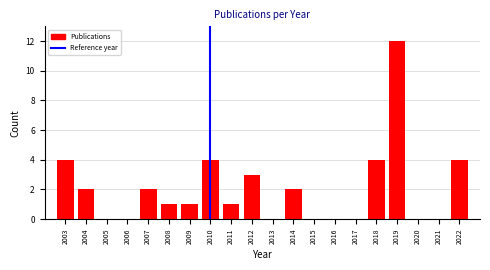

Reading left to right, what are all the values shown in this chart?

2003=4	2004=2	2005=0	2006=0	2007=2	2008=1	2009=1	2010=4	2011=1	2012=3	2013=0	2014=2	2015=0	2016=0	2017=0	2018=4	2019=12	2020=0	2021=0	2022=4